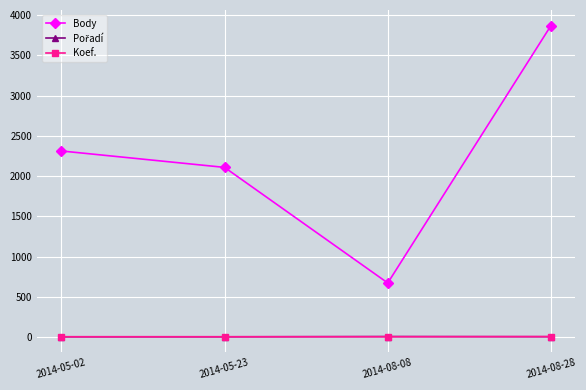

In Body, how many points are lower than both neighbors (excluding endpoints)?

1